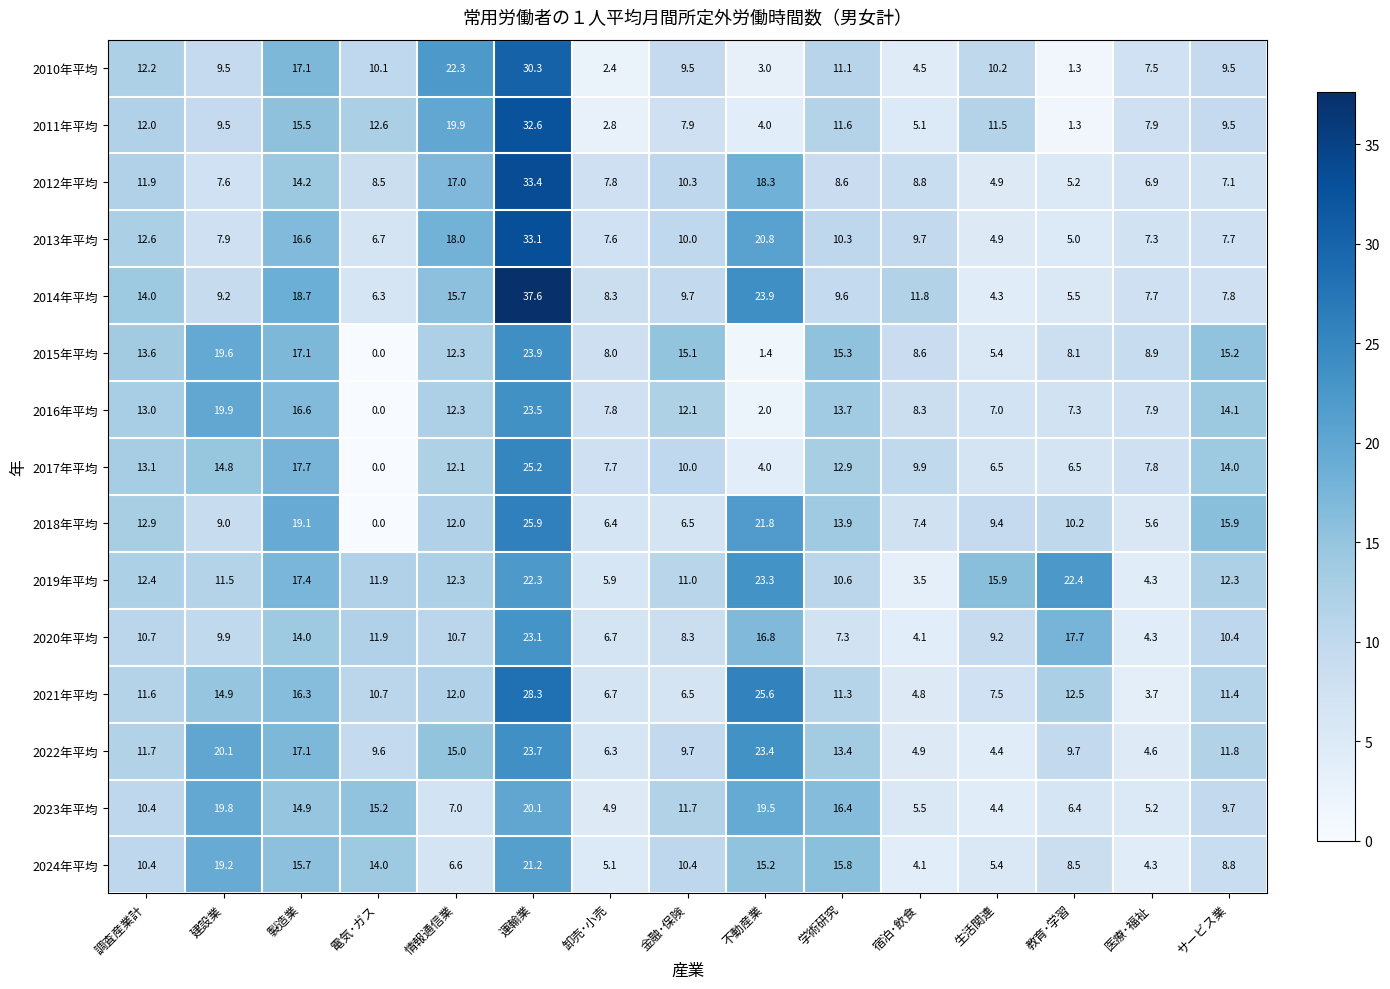

The 2022年平均 series shows 34.7 at 不動産業. True or false?

False